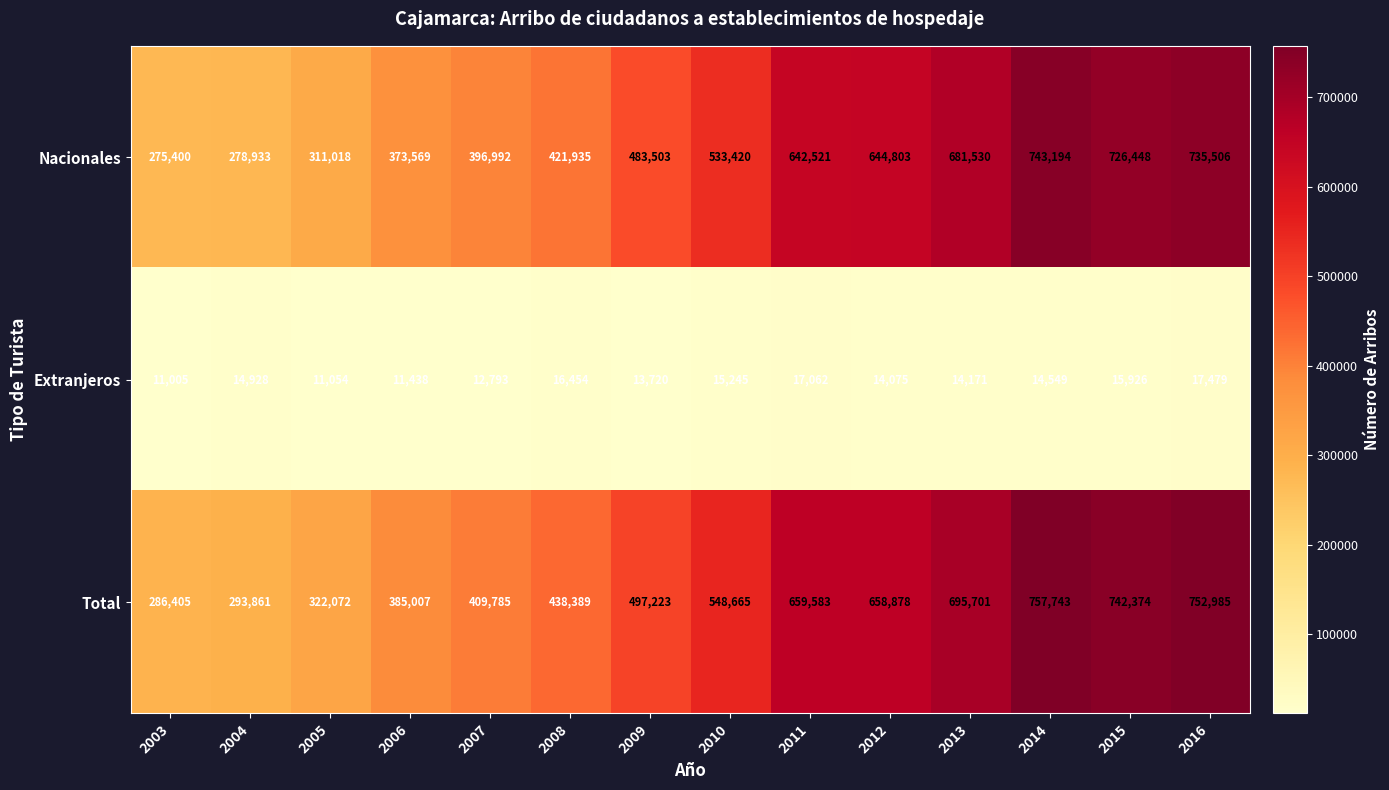

List the series in order of their peak value, highest first.

Total, Nacionales, Extranjeros